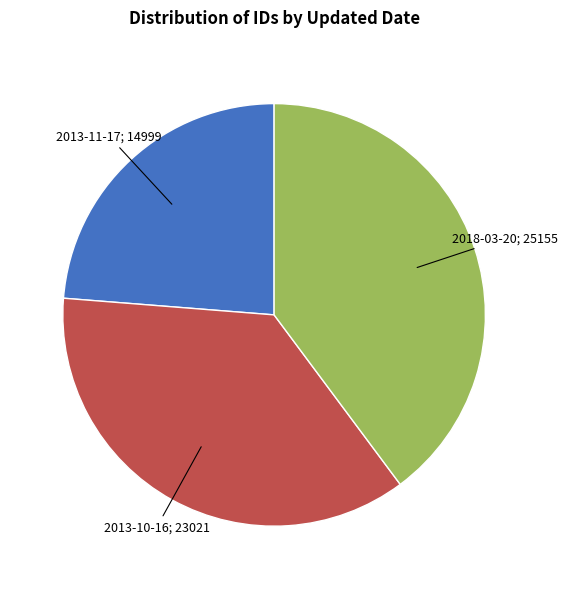

Count the number of slices in the pie.

3